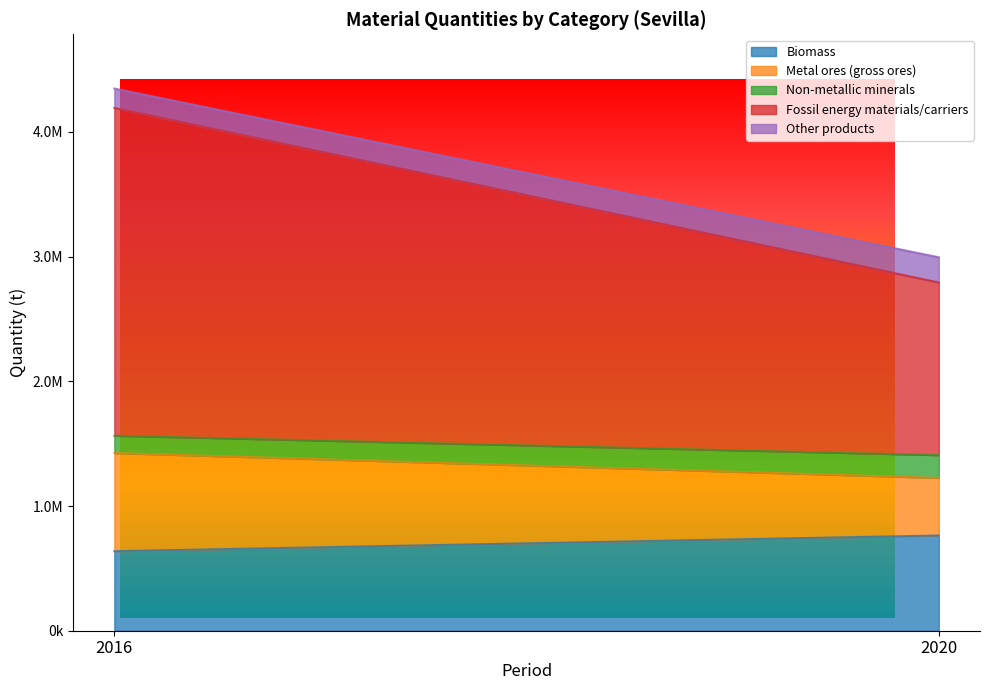

Which has a higher value, 2016 or 2020?

2020